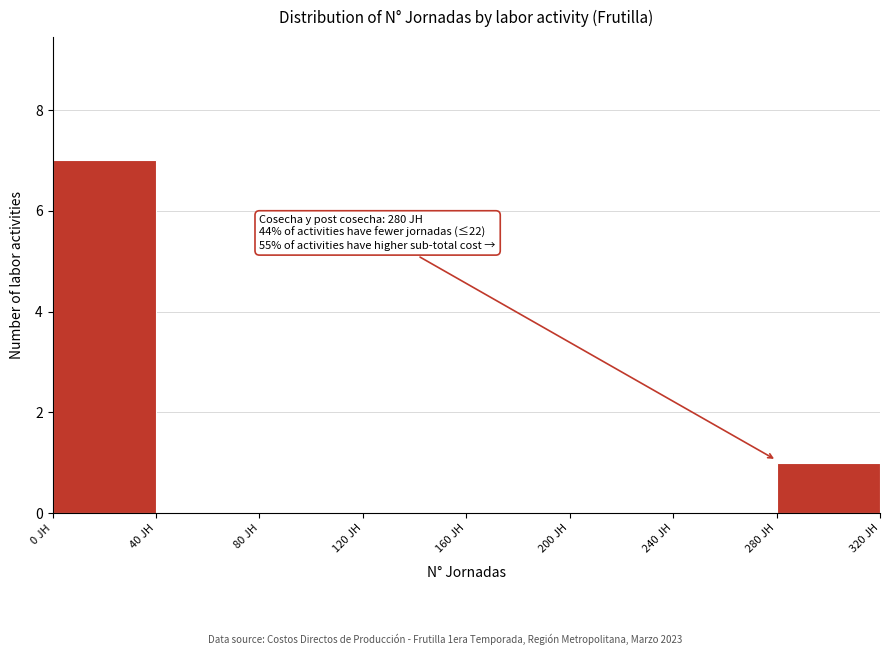

Which range on the x-axis has the tallest bar?

0 to 40